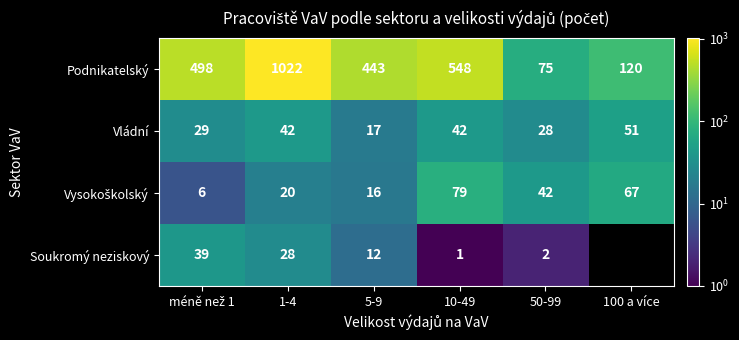

What is the lowest value of the Podnikatelský series?

75